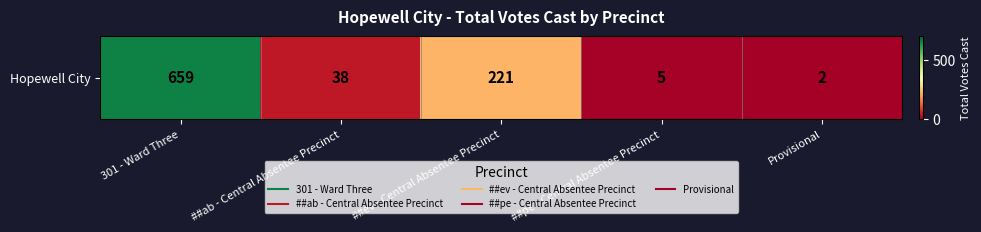

List the labels in order of value, smallest first.

Provisional, ##pe - Central Absentee Precinct, ##ab - Central Absentee Precinct, ##ev - Central Absentee Precinct, 301 - Ward Three